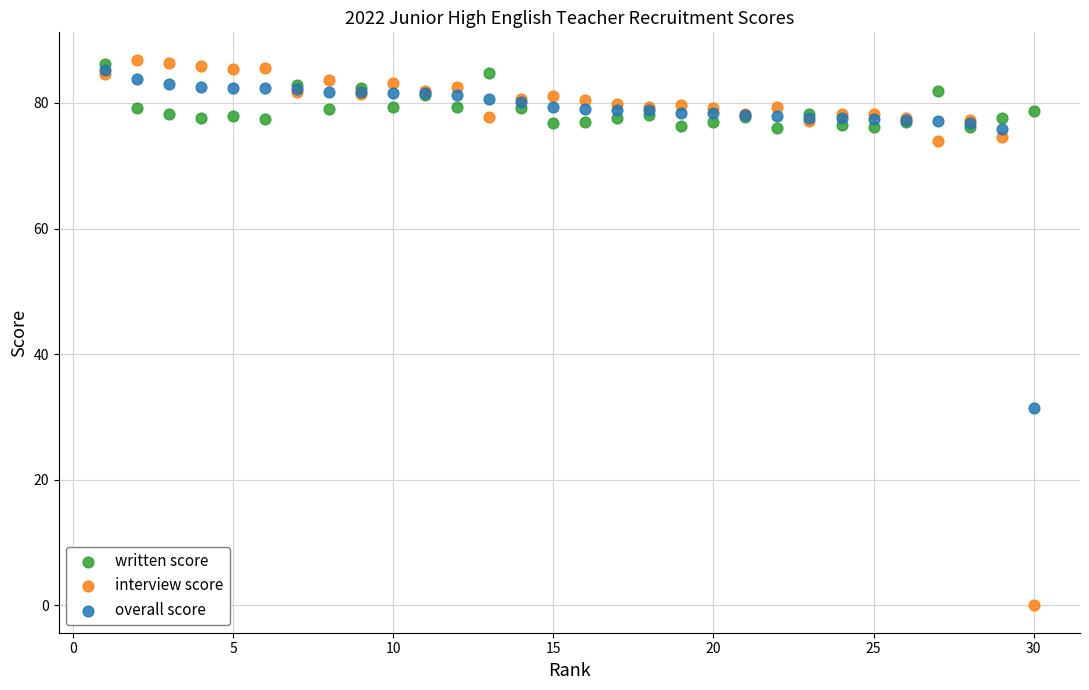

In the interview score series, what Y value is closest to 43?

73.9